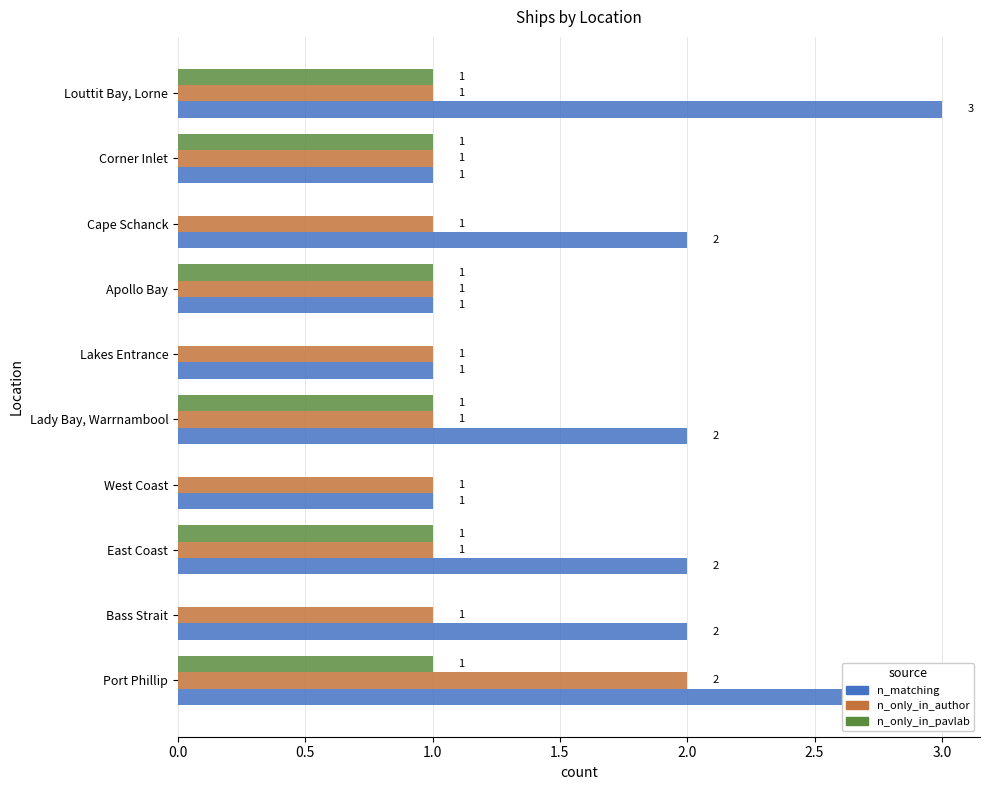

Count the number of data series in this chart.

3